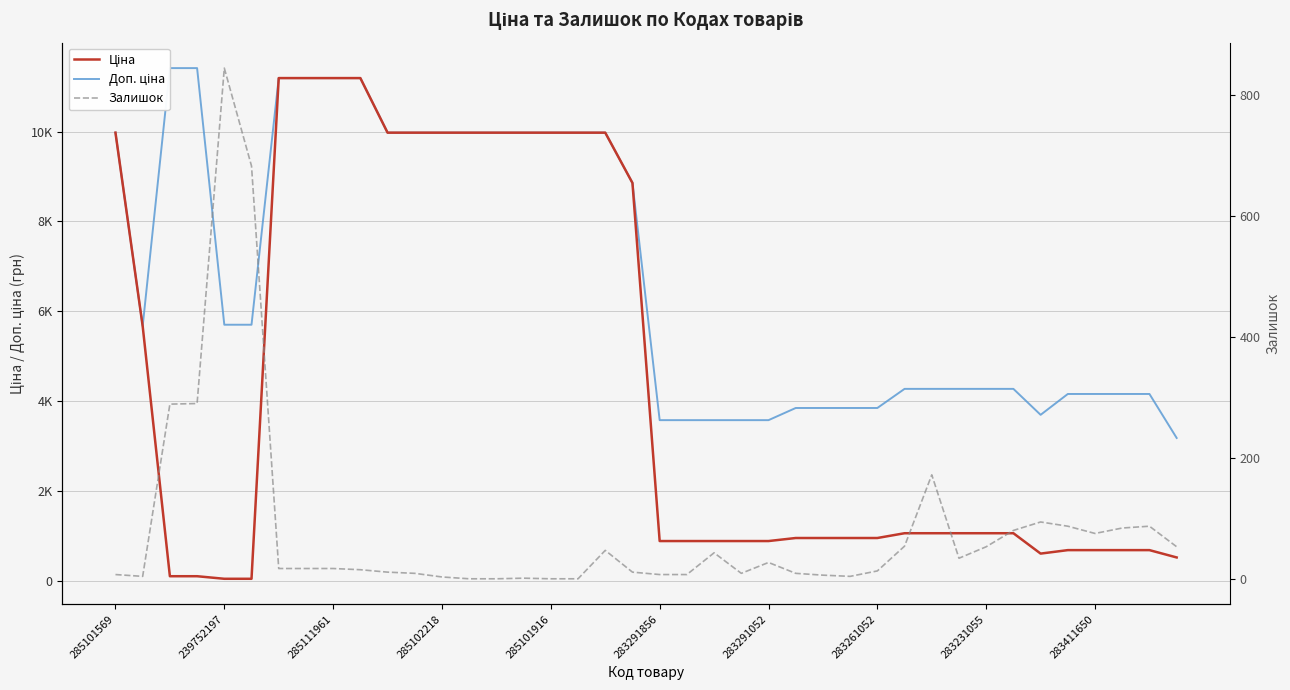

What are all the series names shown in the legend?

Ціна, Доп. ціна, Залишок